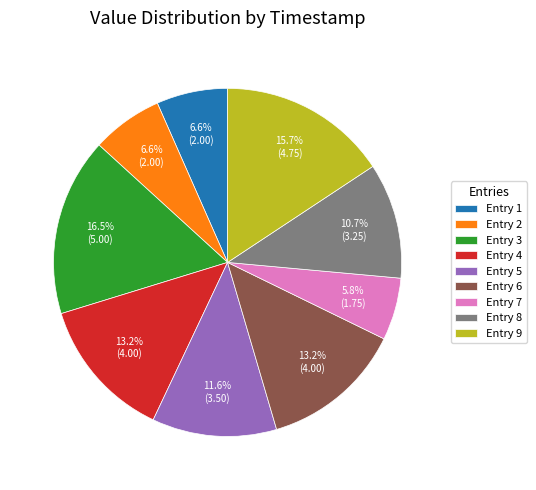

How many slices are in this pie chart?

9